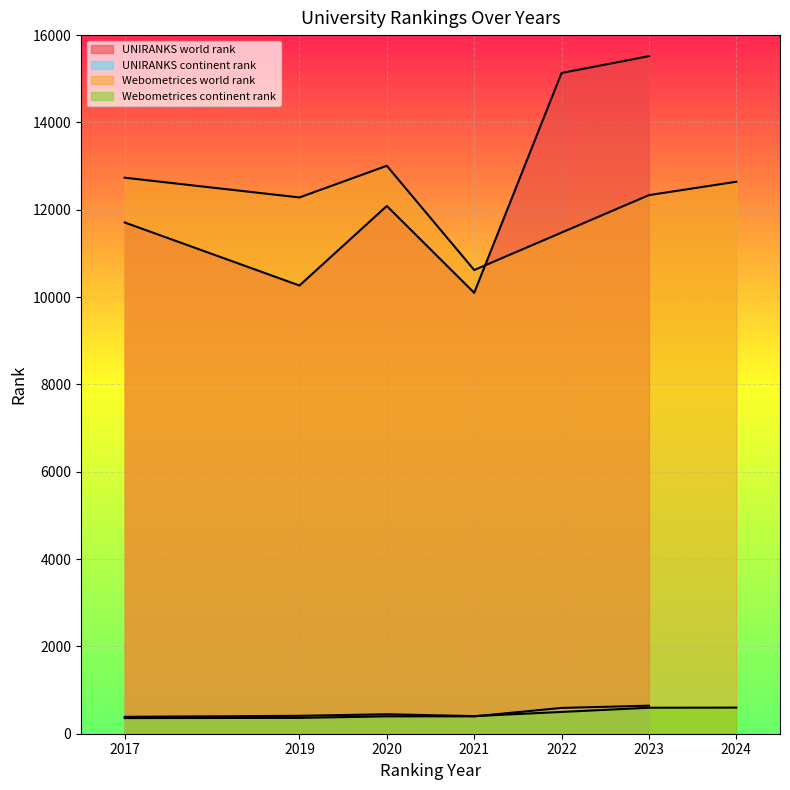

What are all the series names shown in the legend?

UNIRANKS world rank, UNIRANKS continent rank, Webometrices world rank, Webometrices continent rank